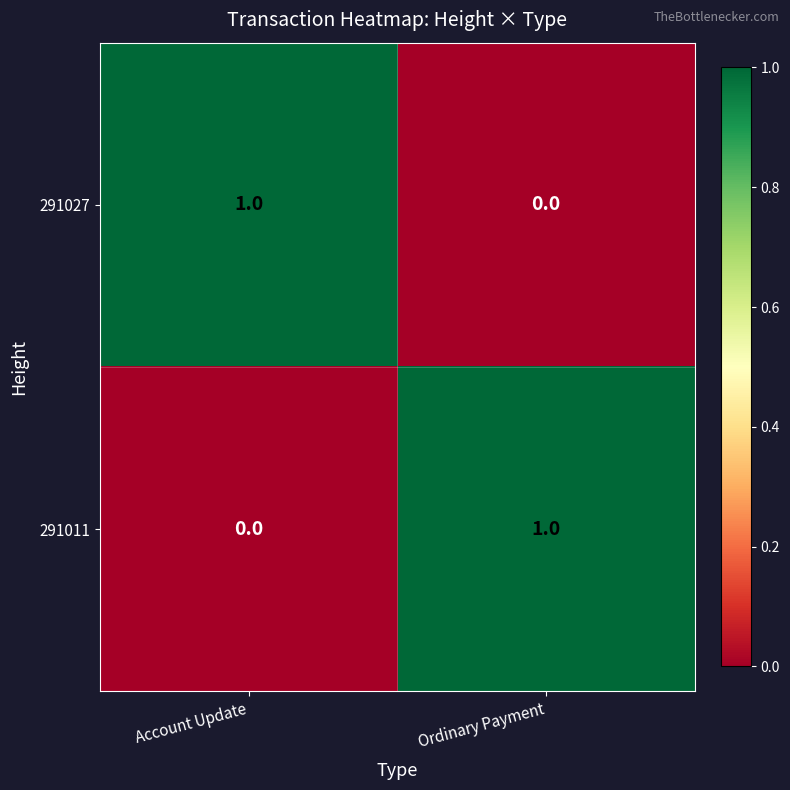

Reading left to right, extract all data points from this chart.

291027: 1	0
291011: 0	1